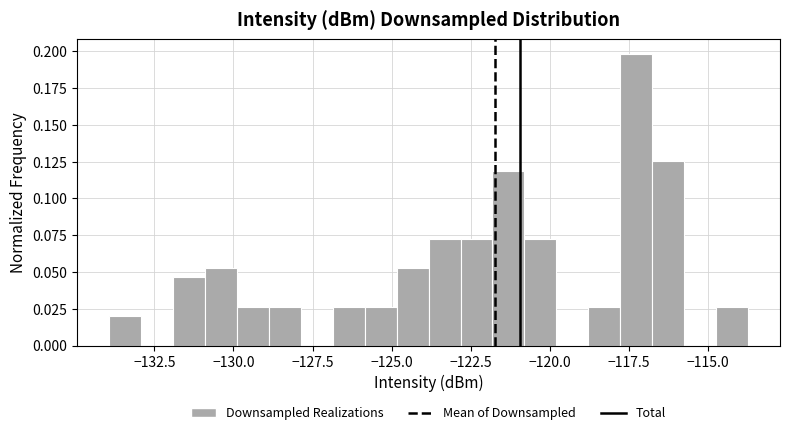

Around what value on the x-axis is the tallest bar? Give the approximate position of its centre, as read against the axis.

-117.5